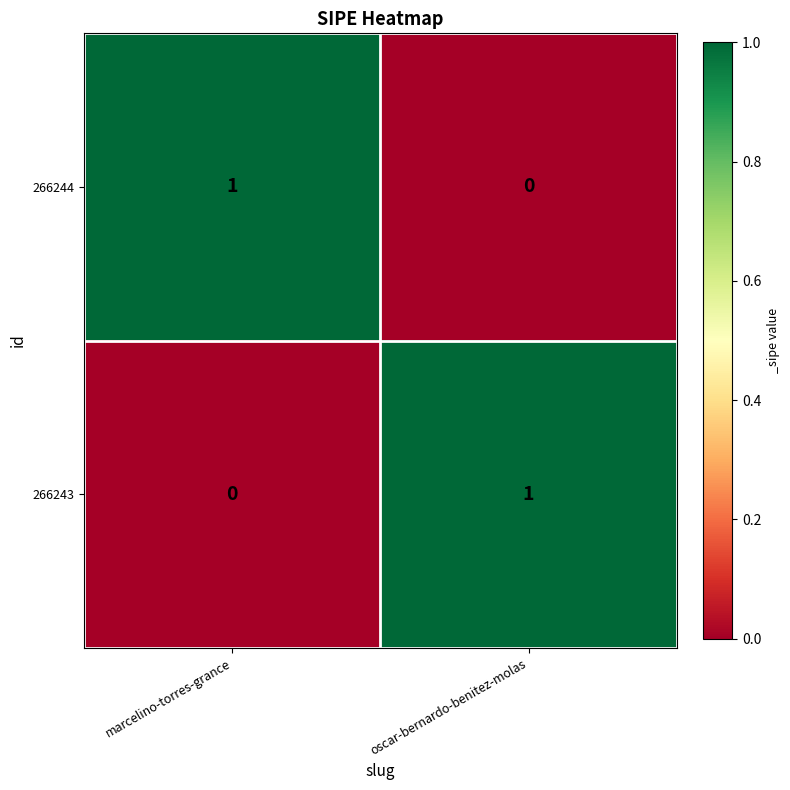

Where is 266244 nearest to the value 0?

oscar-bernardo-benitez-molas